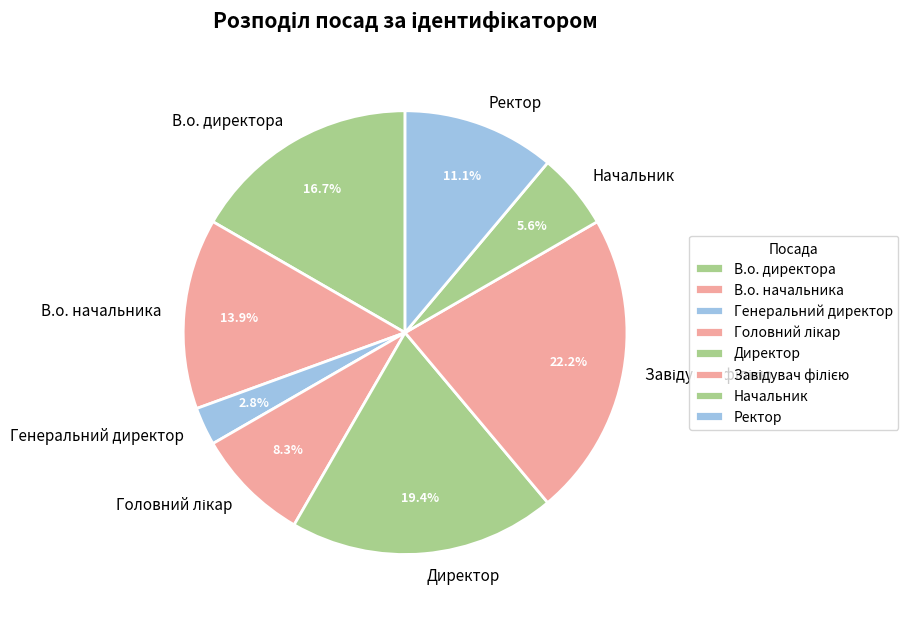

What is the smallest slice in the pie chart?

Генеральний директор